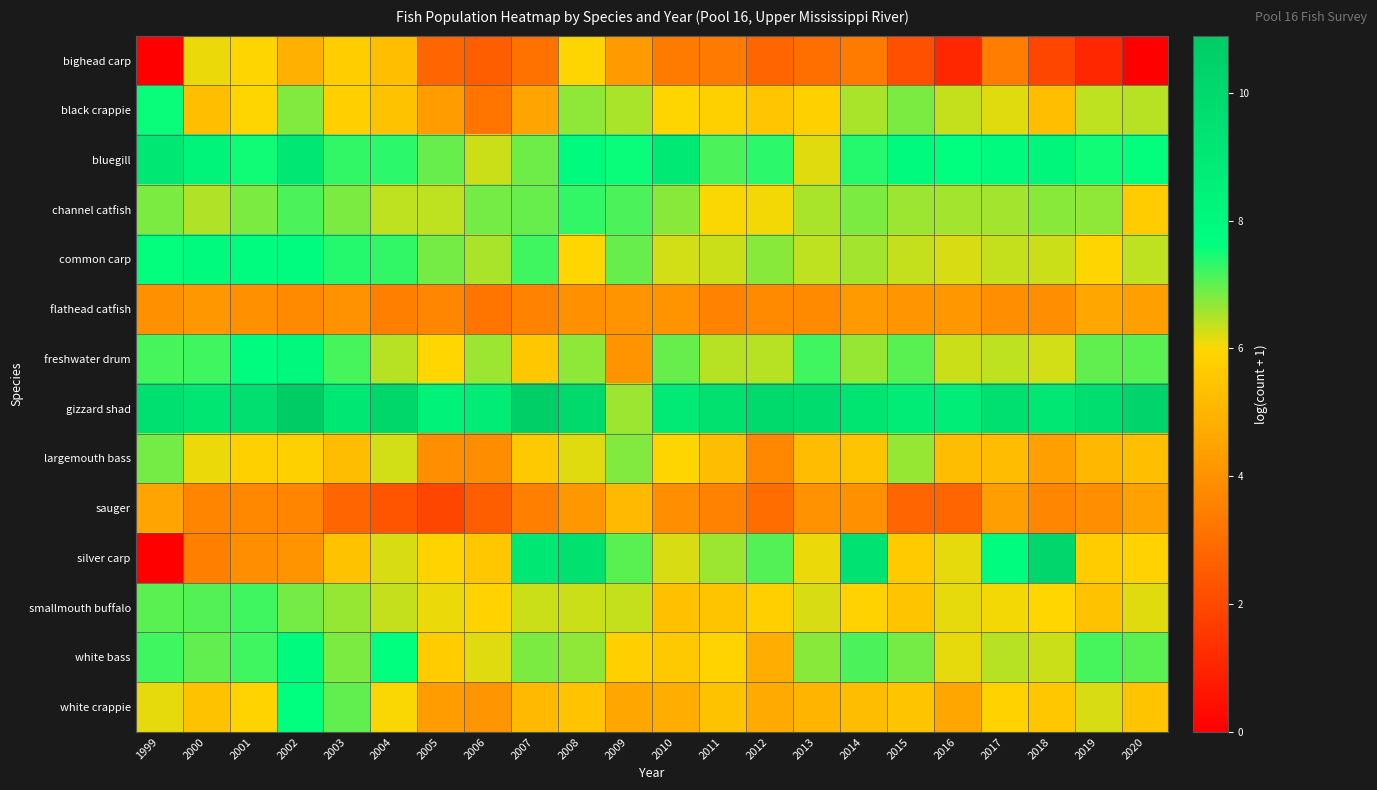

Reading left to right, transcribe all the data shown in this chart.

bighead carp: 1999=0.0	2000=6.1	2001=5.9	2002=4.9	2003=5.7	2004=5.3	2005=2.8	2006=2.6	2007=3.1	2008=5.9	2009=4.3	2010=3.4	2011=3.3	2012=2.8	2013=3.0	2014=3.4	2015=2.2	2016=1.1	2017=3.4	2018=1.9	2019=1.1	2020=0.0
black crappie: 1999=7.6	2000=5.3	2001=5.9	2002=6.8	2003=5.8	2004=5.4	2005=4.3	2006=3.2	2007=4.5	2008=6.7	2009=6.5	2010=5.9	2011=5.8	2012=5.5	2013=5.8	2014=6.5	2015=6.8	2016=6.4	2017=6.2	2018=5.3	2019=6.4	2020=6.5
bluegill: 1999=9.0	2000=8.3	2001=7.5	2002=9.1	2003=7.3	2004=7.3	2005=7.0	2006=6.3	2007=6.9	2008=7.9	2009=7.5	2010=9.0	2011=7.1	2012=7.3	2013=6.2	2014=7.4	2015=7.9	2016=7.7	2017=7.9	2018=8.2	2019=7.5	2020=7.6
channel catfish: 1999=6.8	2000=6.5	2001=6.8	2002=7.1	2003=6.8	2004=6.4	2005=6.4	2006=6.9	2007=6.9	2008=7.3	2009=7.1	2010=6.7	2011=6.0	2012=6.1	2013=6.6	2014=6.8	2015=6.6	2016=6.6	2017=6.6	2018=6.8	2019=6.7	2020=5.7
common carp: 1999=7.6	2000=7.9	2001=7.8	2002=7.8	2003=7.4	2004=7.3	2005=6.9	2006=6.5	2007=7.2	2008=6.0	2009=7.0	2010=6.3	2011=6.3	2012=6.8	2013=6.4	2014=6.6	2015=6.4	2016=6.2	2017=6.3	2018=6.3	2019=5.9	2020=6.4
flathead catfish: 1999=4.0	2000=4.2	2001=3.9	2002=3.8	2003=4.0	2004=3.5	2005=3.7	2006=3.2	2007=3.6	2008=4.0	2009=4.0	2010=4.0	2011=3.6	2012=3.8	2013=3.8	2014=4.3	2015=4.1	2016=4.1	2017=3.9	2018=3.9	2019=4.6	2020=4.4
freshwater drum: 1999=7.2	2000=7.2	2001=7.8	2002=8.0	2003=7.2	2004=6.5	2005=6.0	2006=6.6	2007=5.6	2008=6.7	2009=4.0	2010=6.9	2011=6.4	2012=6.4	2013=7.2	2014=6.7	2015=7.0	2016=6.3	2017=6.4	2018=6.3	2019=7.0	2020=7.1
gizzard shad: 1999=9.6	2000=9.2	2001=9.6	2002=10.9	2003=9.0	2004=10.1	2005=8.5	2006=8.8	2007=10.7	2008=9.9	2009=6.6	2010=9.0	2011=9.5	2012=10.0	2013=9.9	2014=9.3	2015=8.8	2016=8.7	2017=9.6	2018=9.1	2019=9.7	2020=10.4
largemouth bass: 1999=6.9	2000=6.1	2001=5.8	2002=5.8	2003=5.2	2004=6.3	2005=3.9	2006=3.9	2007=5.6	2008=6.2	2009=6.8	2010=6.0	2011=5.2	2012=3.7	2013=5.2	2014=5.5	2015=6.7	2016=5.2	2017=5.2	2018=4.4	2019=5.1	2020=5.3
sauger: 1999=4.5	2000=3.6	2001=3.7	2002=3.6	2003=2.8	2004=2.3	2005=1.9	2006=2.6	2007=3.5	2008=4.2	2009=5.2	2010=3.9	2011=3.6	2012=2.9	2013=4.0	2014=4.0	2015=2.8	2016=2.8	2017=4.3	2018=3.7	2019=3.9	2020=4.4
silver carp: 1999=0.0	2000=3.5	2001=3.9	2002=4.1	2003=5.4	2004=6.2	2005=5.9	2006=5.5	2007=9.1	2008=9.5	2009=7.1	2010=6.2	2011=6.6	2012=7.1	2013=6.1	2014=9.4	2015=5.6	2016=6.2	2017=7.8	2018=10.2	2019=5.7	2020=5.9
smallmouth buffalo: 1999=7.0	2000=7.1	2001=7.2	2002=6.9	2003=6.7	2004=6.4	2005=6.1	2006=5.9	2007=6.3	2008=6.3	2009=6.4	2010=5.3	2011=5.5	2012=5.8	2013=6.2	2014=5.9	2015=5.5	2016=6.1	2017=6.1	2018=6.0	2019=5.4	2020=6.2
white bass: 1999=7.2	2000=7.0	2001=7.2	2002=7.9	2003=6.8	2004=7.7	2005=5.7	2006=6.2	2007=6.8	2008=6.7	2009=5.8	2010=5.6	2011=5.9	2012=4.8	2013=6.7	2014=7.1	2015=6.9	2016=6.1	2017=6.5	2018=6.3	2019=7.2	2020=7.1
white crappie: 1999=6.2	2000=5.4	2001=5.9	2002=7.7	2003=7.0	2004=6.0	2005=4.3	2006=4.1	2007=5.2	2008=5.4	2009=4.6	2010=4.8	2011=5.4	2012=4.7	2013=5.0	2014=5.2	2015=5.5	2016=4.6	2017=5.8	2018=5.6	2019=6.2	2020=5.5